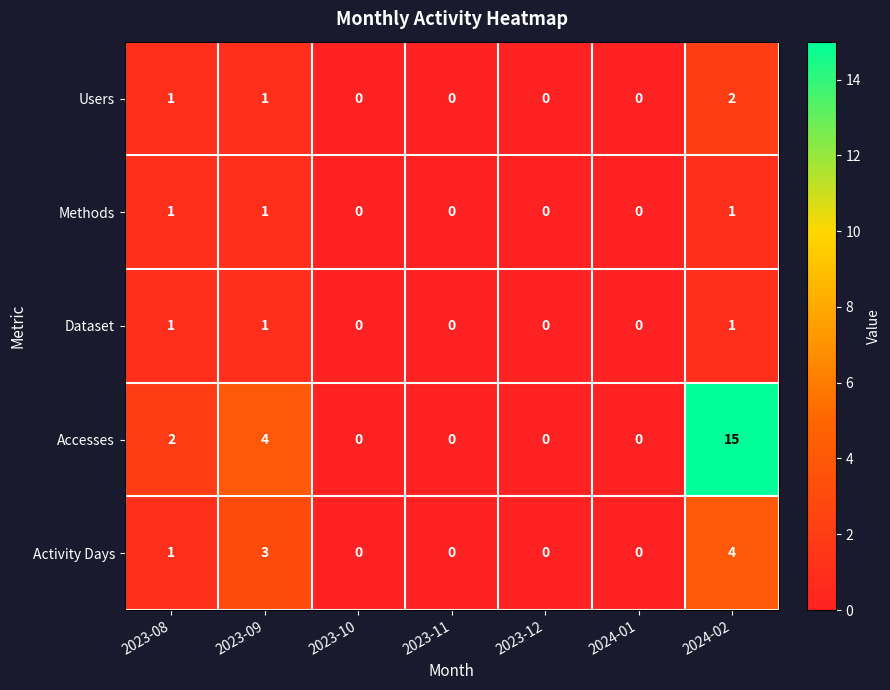

Which series has the largest total across all categories?

Accesses